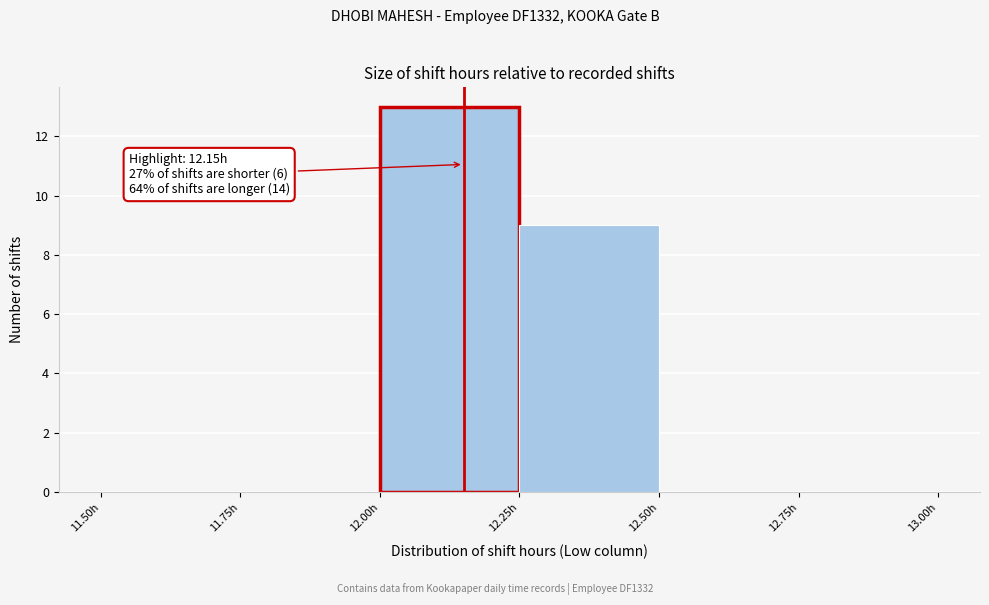

Over which range of the x-axis is the bar tallest?

12.00 to 12.25